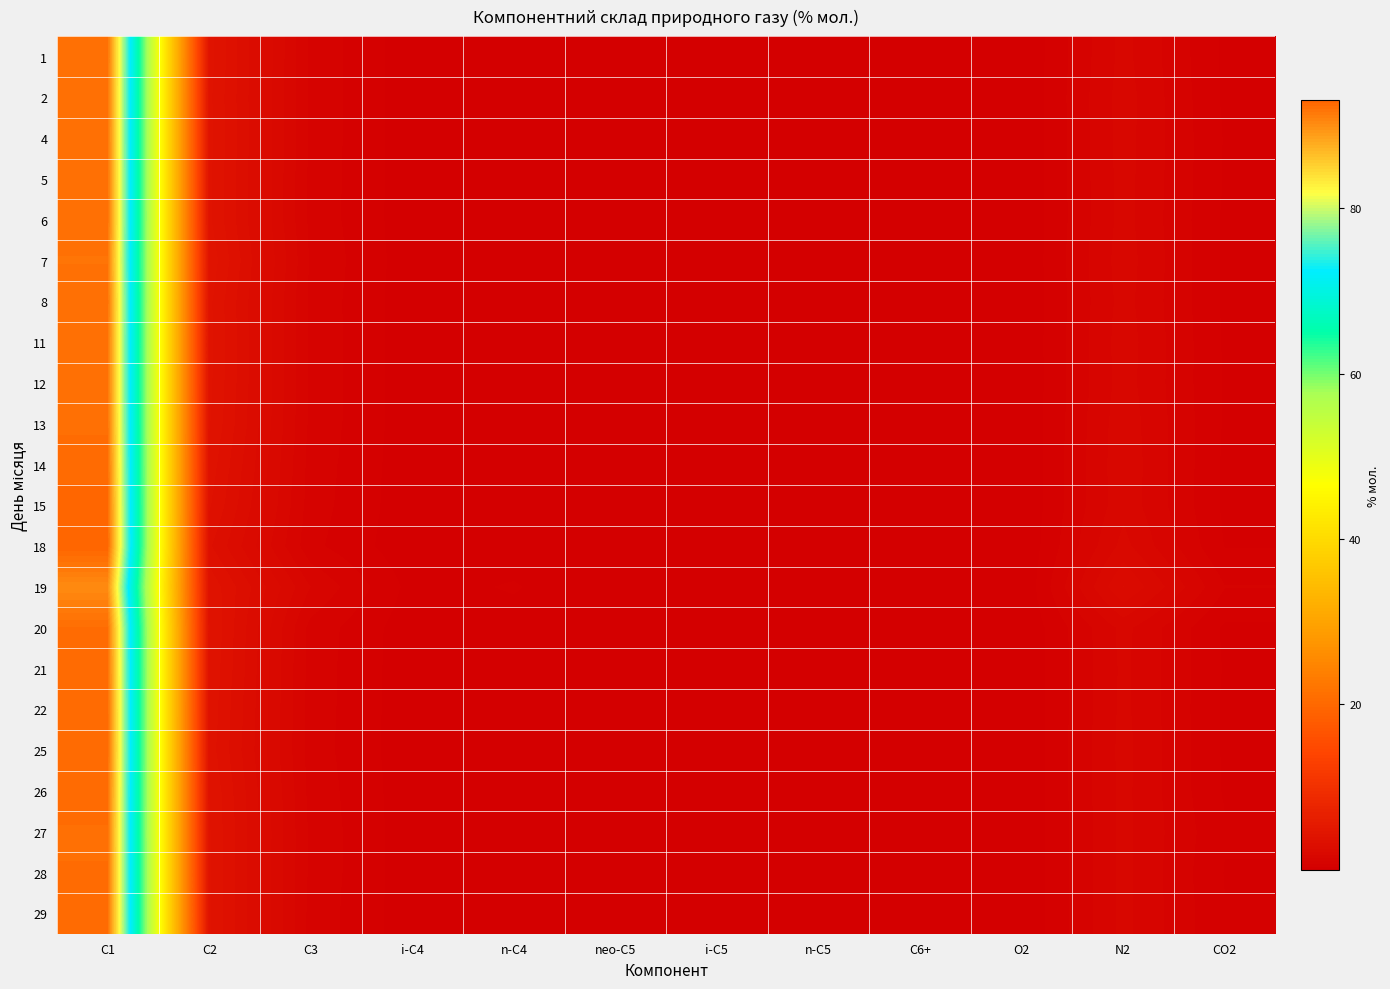

What is the difference between the highest and lowest values at C2?

0.9